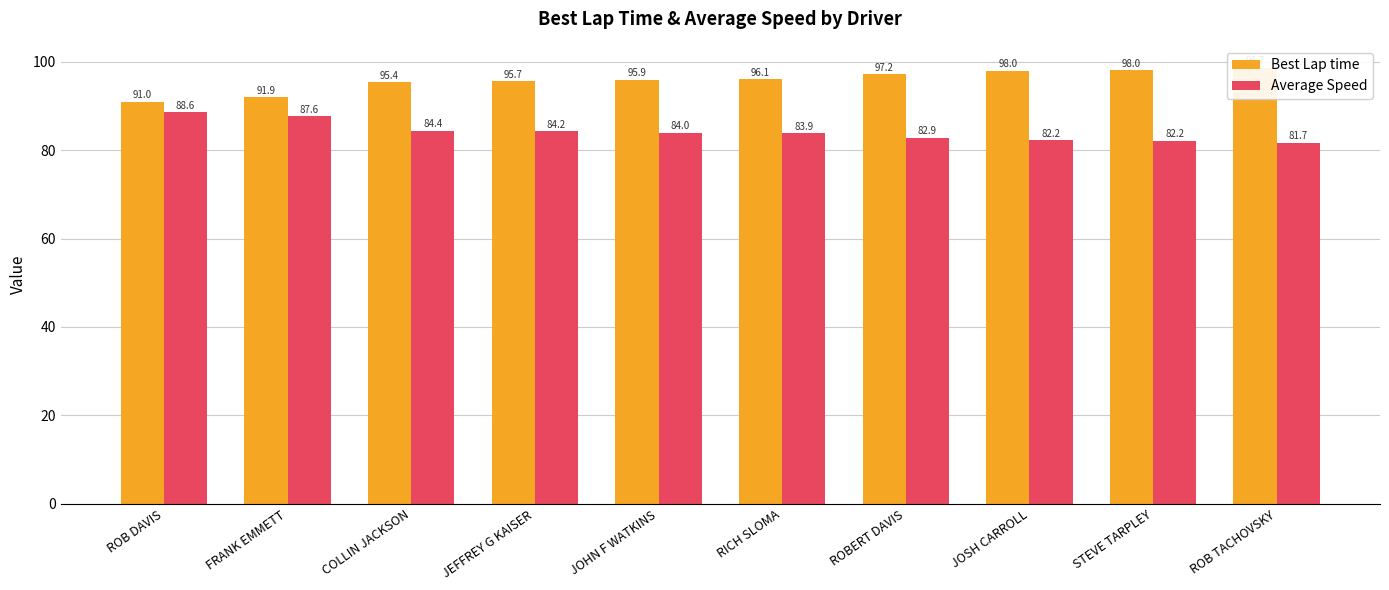

What are all the series names shown in the legend?

Best Lap time, Average Speed